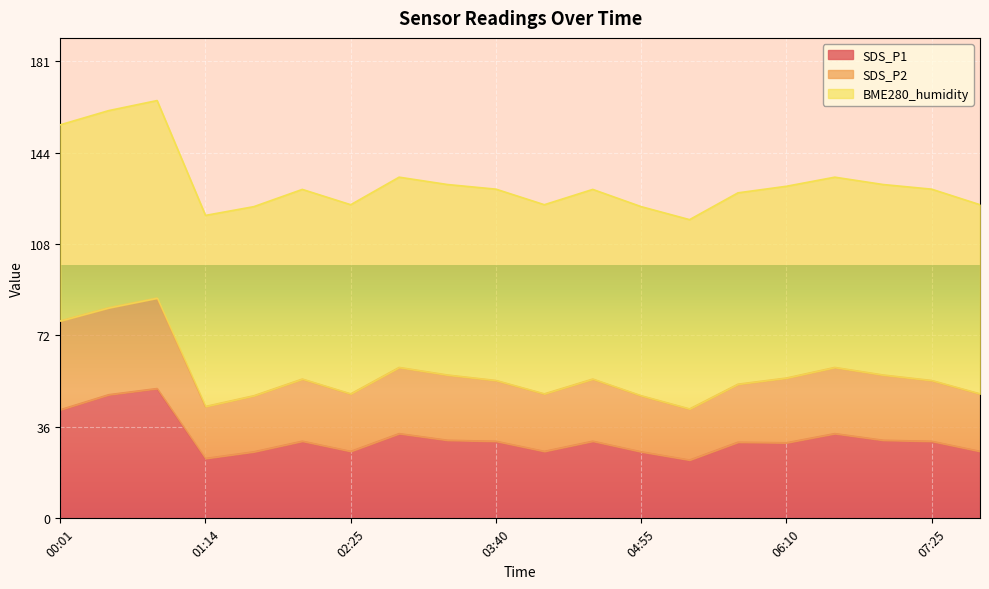

The value of SDS_P1 at 06:10 is 29.9. True or false?

True